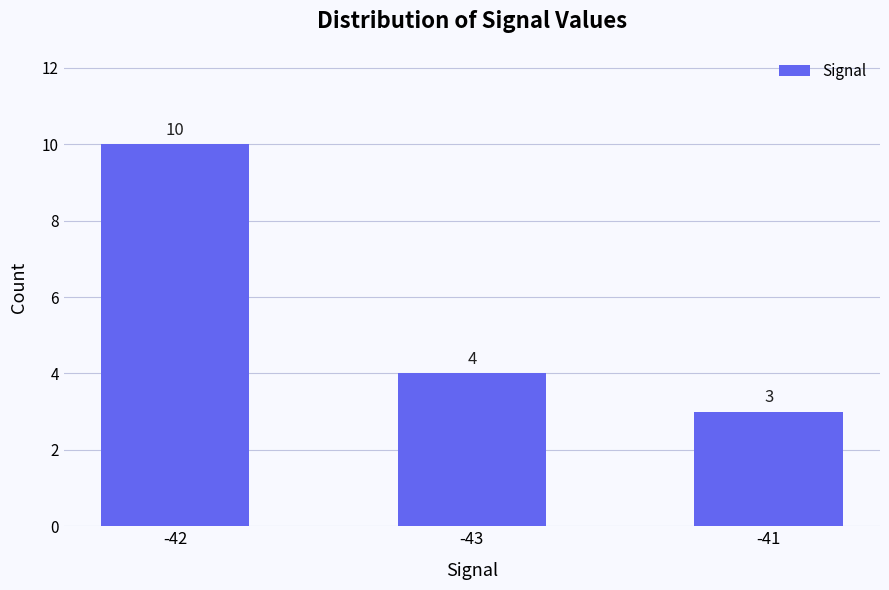

List the labels in order of value, largest first.

-42, -43, -41